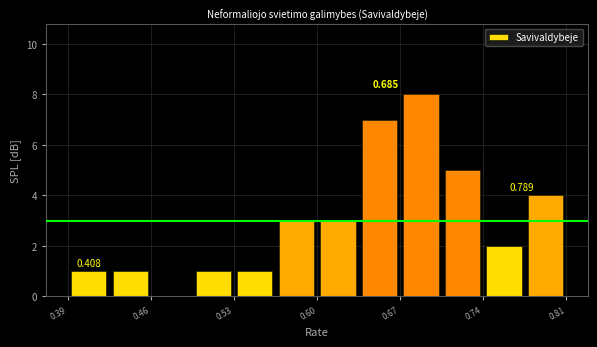

Around what value on the x-axis is the tallest bar? Give the approximate position of its centre, as read against the axis.

0.68